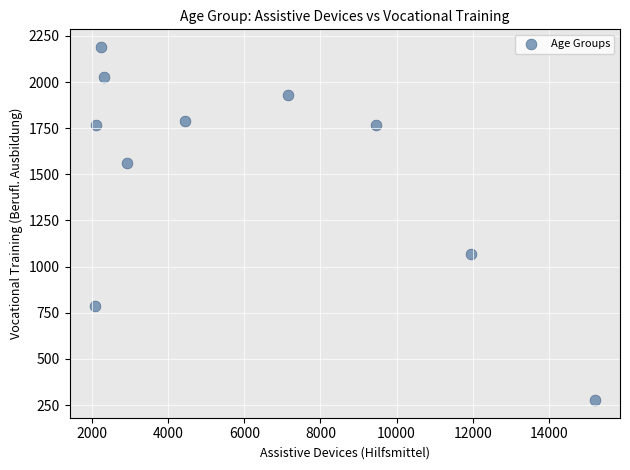

What Y value in the scatter plot is closest to 1233?

1071